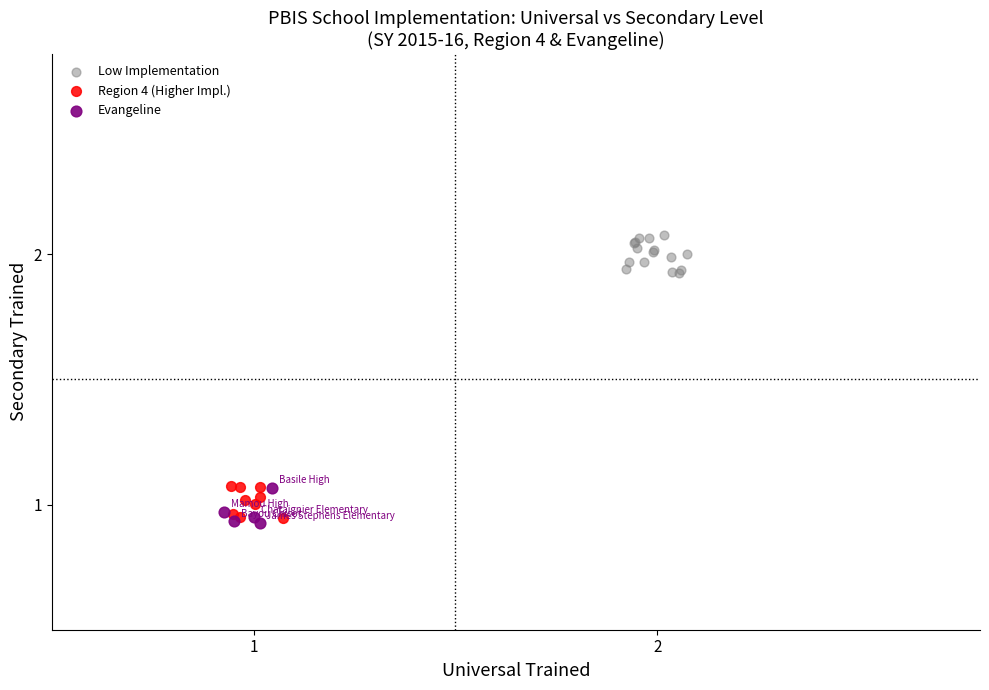

Which series contains the highest Y value?

Low Implementation